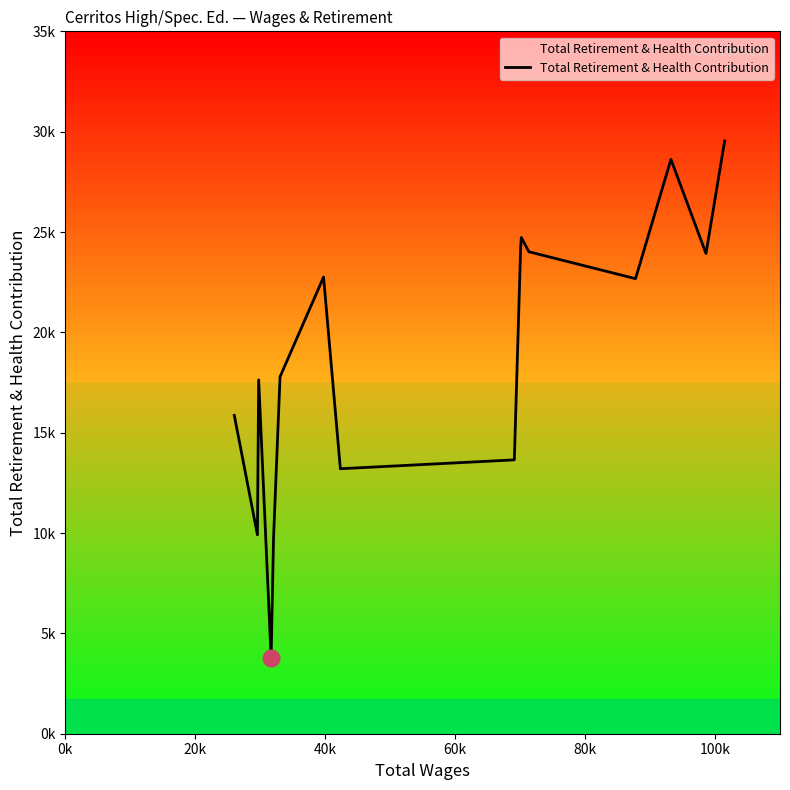

Does the chart display data point markers on the line(s)?

No